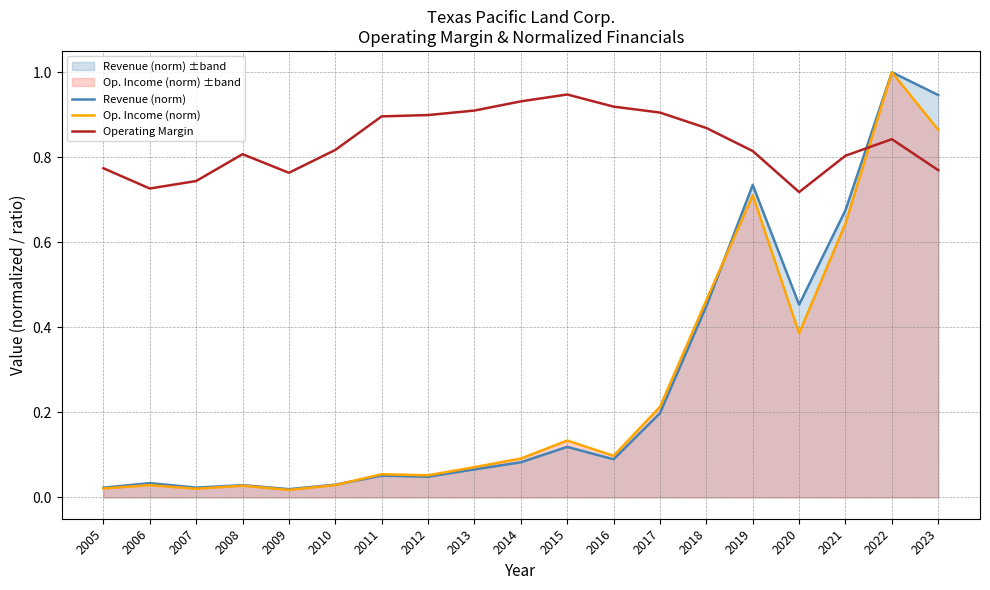

At how many categories does at least one series exceed 0?

19